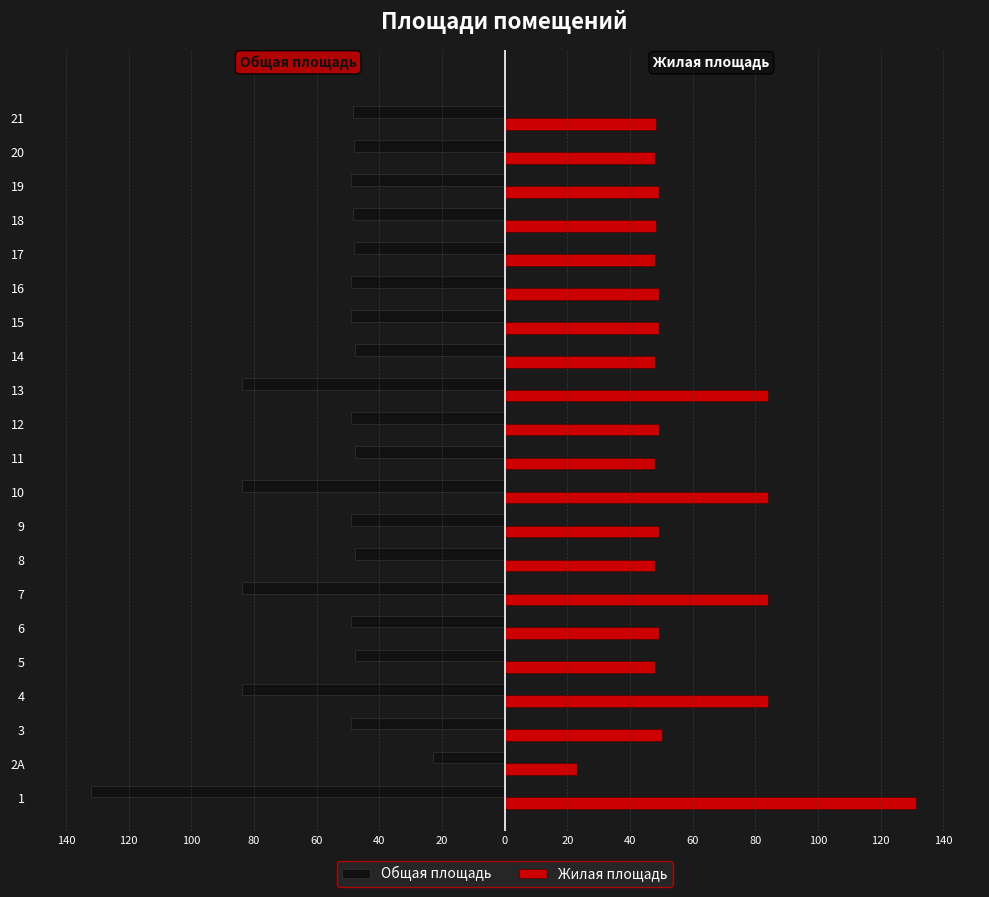

What are all the series names shown in the legend?

Общая площадь, Жилая площадь